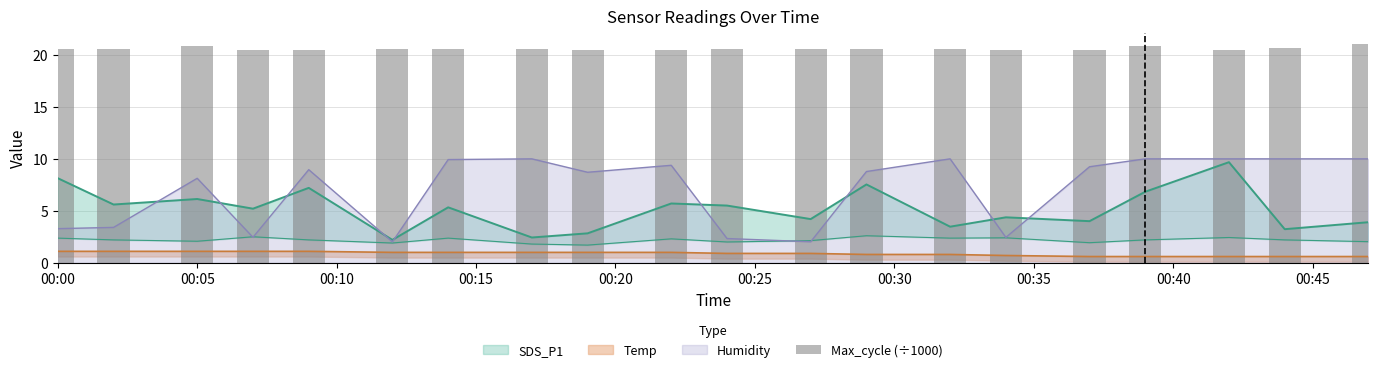

Read the value at 00:00.

20.5